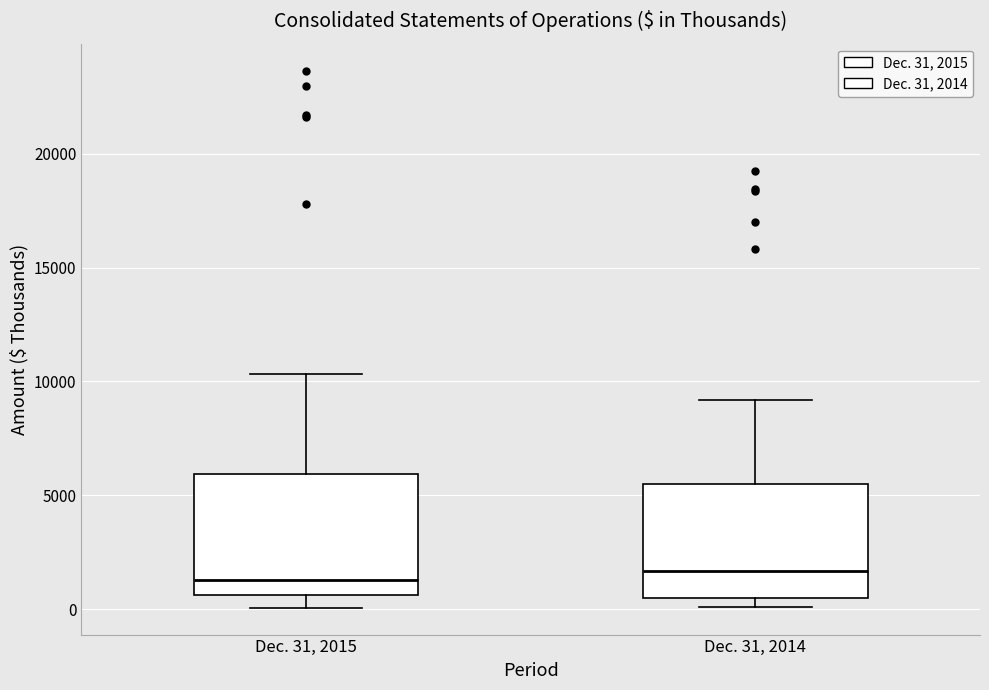

Reading left to right, transcribe this box plot: for each box, give where its median line is, the range the box spans, and where its two whiskers end, as read against the y-axis. The values are not printed on the chart, so give them approximately, as read against the axis.

Dec. 31, 2015: median 1500, box 500 to 6000, whiskers 0 to 10500
Dec. 31, 2014: median 1500, box 500 to 5500, whiskers 0 to 9000